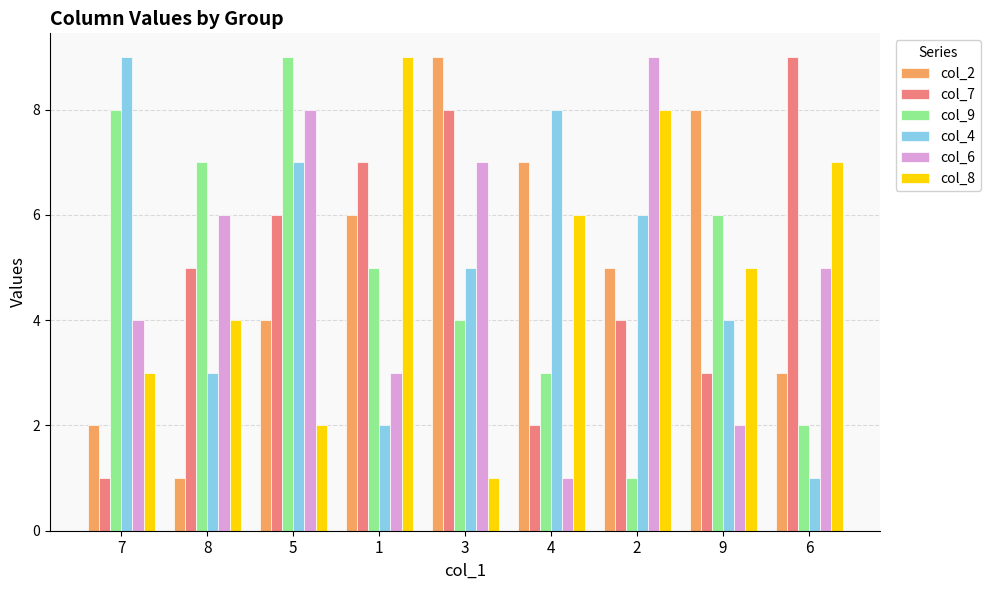

List the labels in order of col_8 value, smallest first.

3, 5, 7, 8, 9, 4, 6, 2, 1